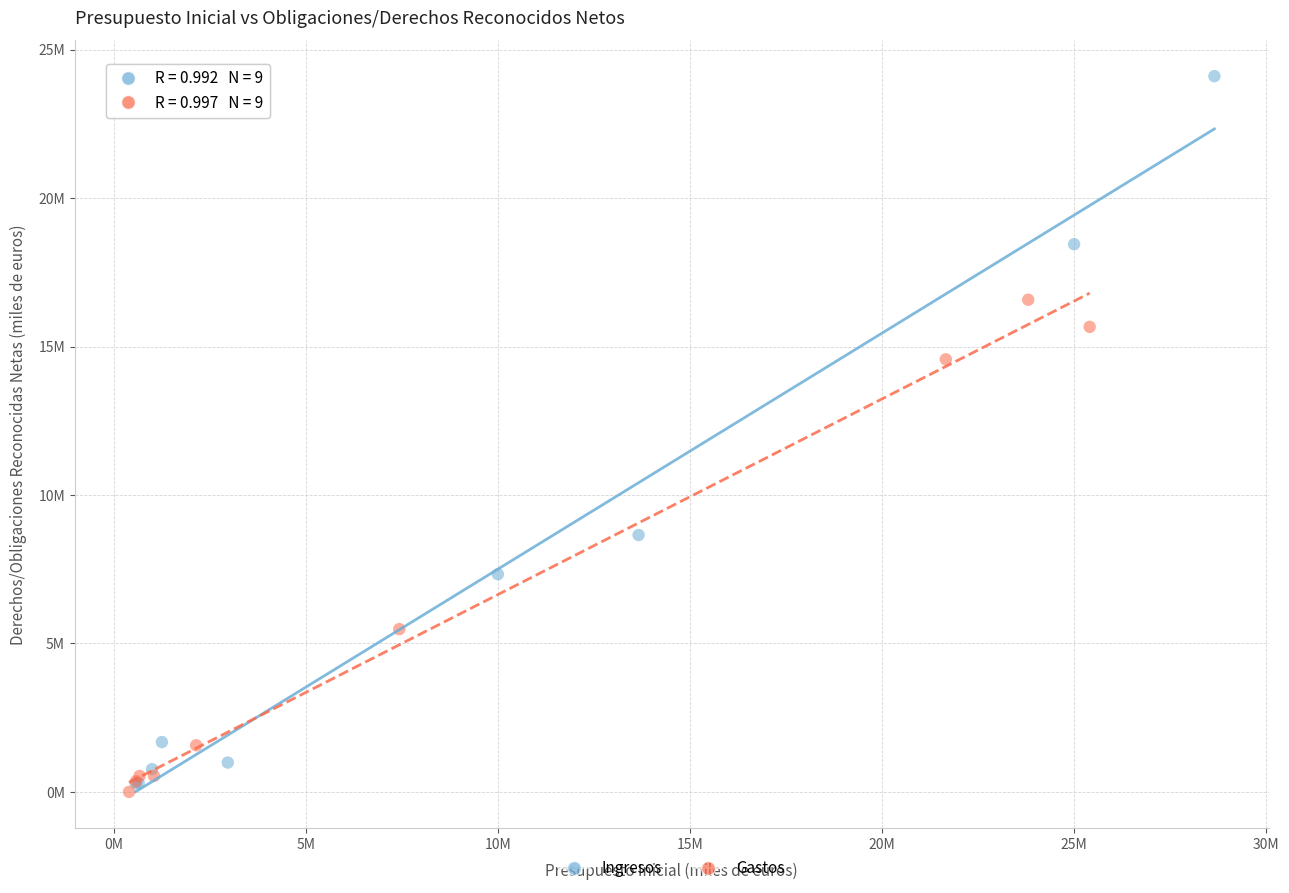

What are all the series names shown in the legend?

Ingresos, Gastos